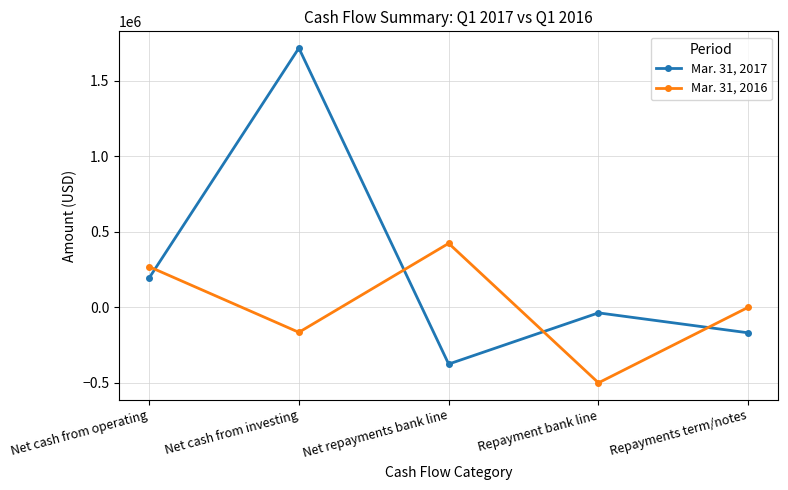

Which series changed the most between Net cash from investing and Net repayments bank line?

Mar. 31, 2017